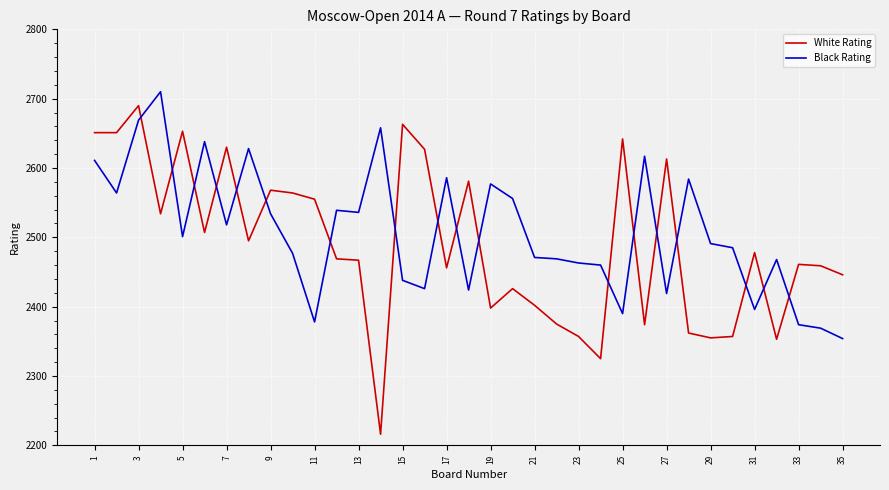

Which series has the widest spread of values?

White Rating